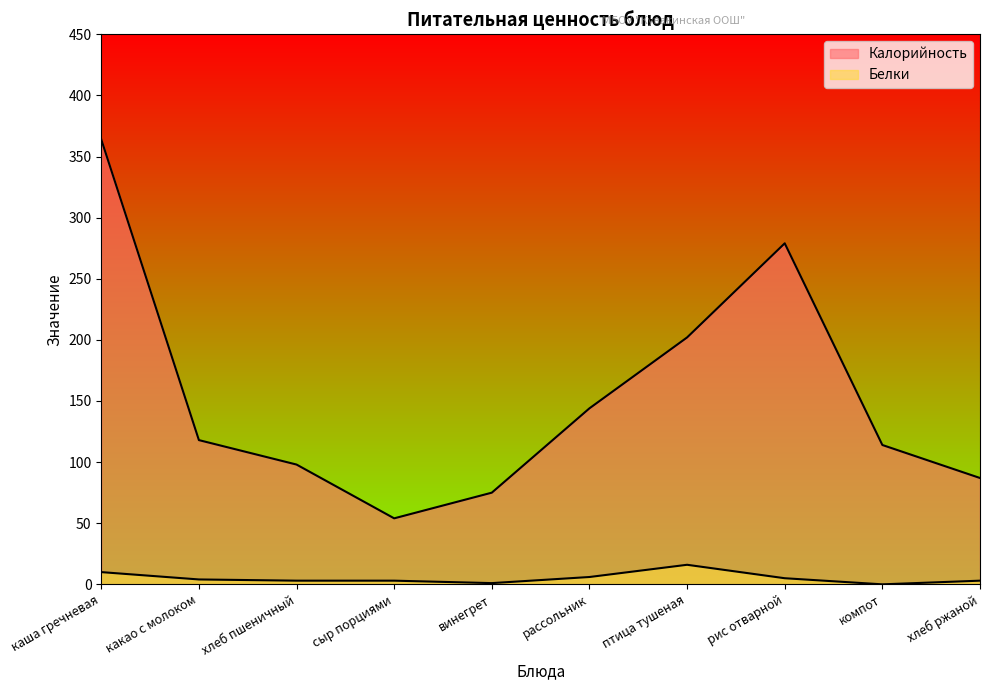

At which category is the sum across all series the highest?

каша гречневая